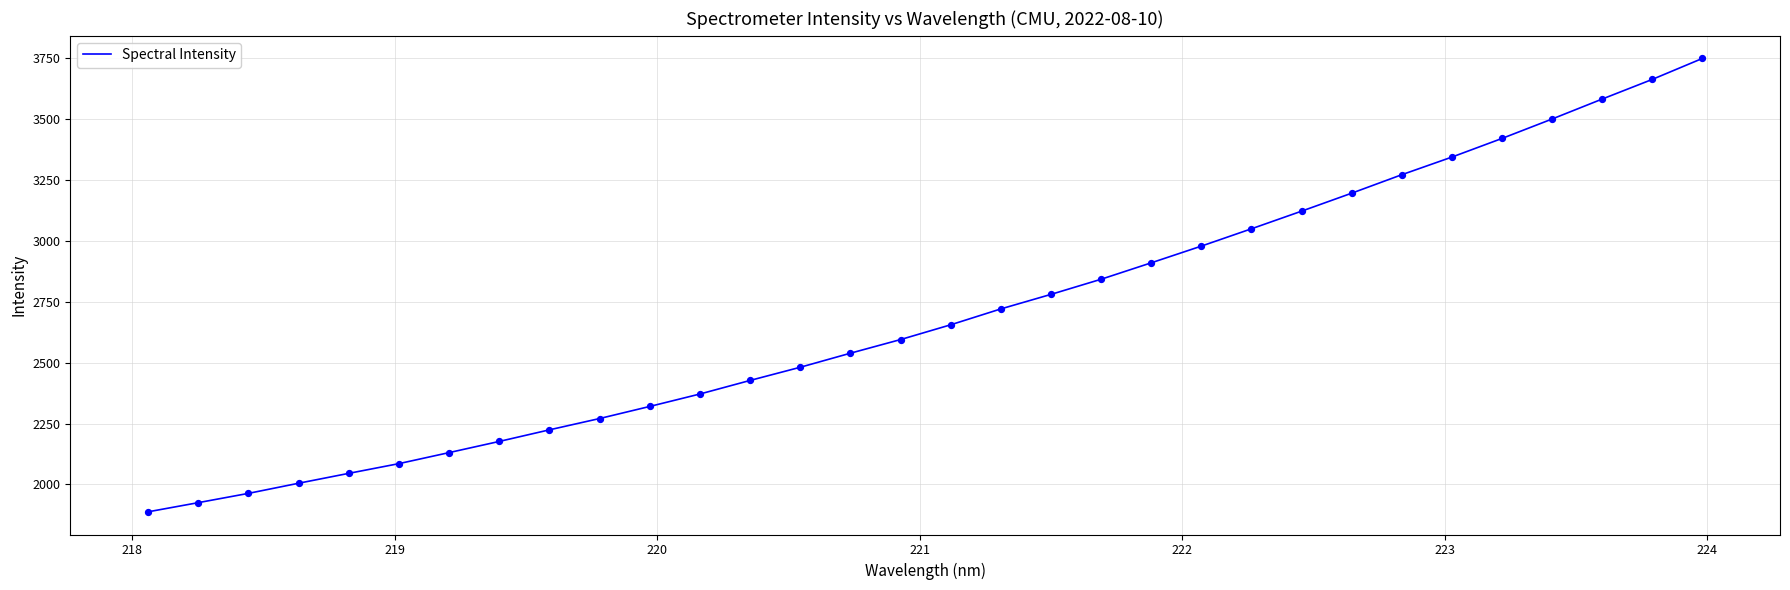

What is the difference between the maximum and minimum values?

1860.6